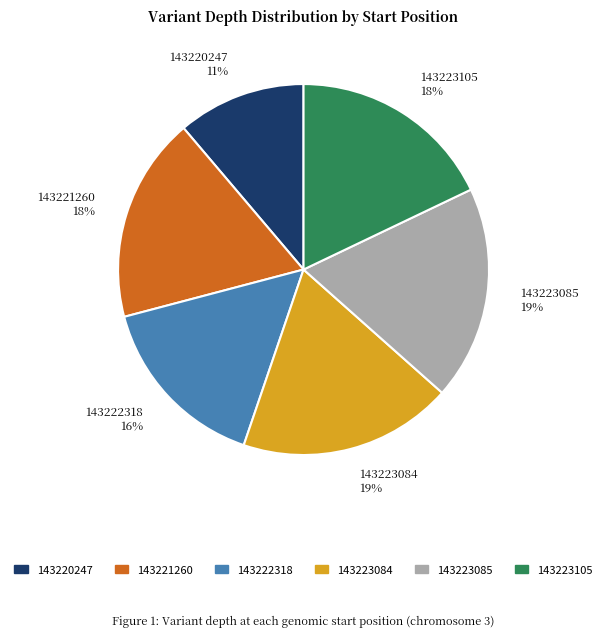

What is the smallest slice in the pie chart?

143220247